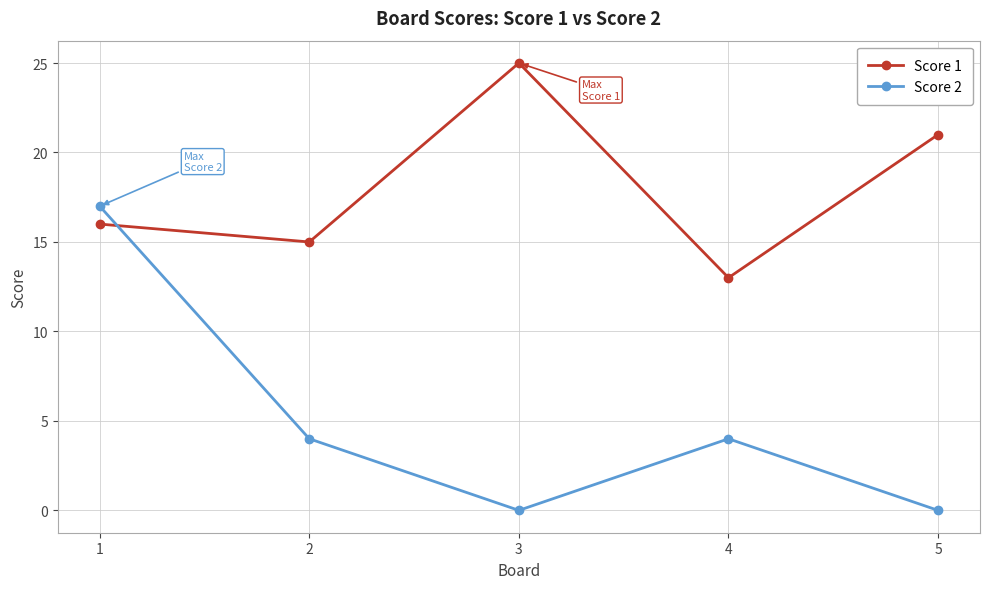

At which label does Score 2 first exceed 4?

1